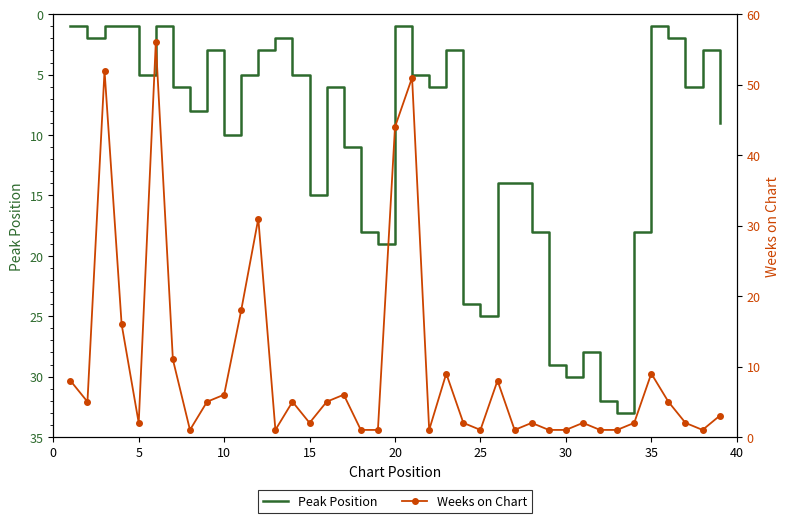

Reading left to right, extract all data points from this chart.

Peak Position: 1	2	1	1	5	1	6	8	3	10	5	3	2	5	15	6	11	18	19	1	5	6	3	24	25	14	14	18	29	30	28	32	33	18	1	2	6	3	9
Weeks on Chart: 8	5	52	16	2	56	11	1	5	6	18	31	1	5	2	5	6	1	1	44	51	1	9	2	1	8	1	2	1	1	2	1	1	2	9	5	2	1	3